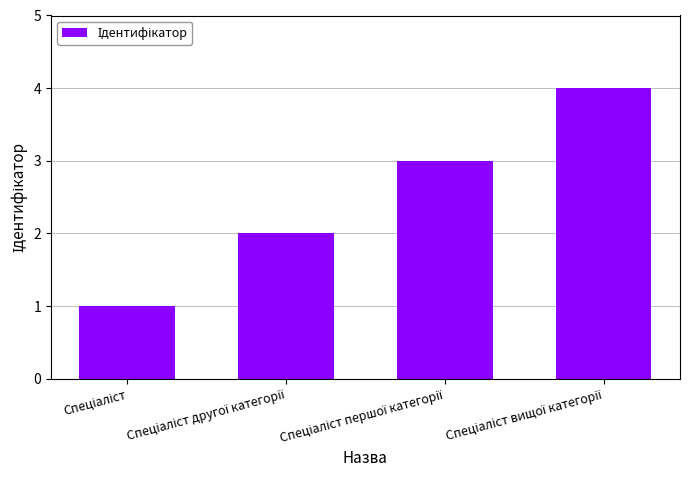

Count the number of data series in this chart.

1